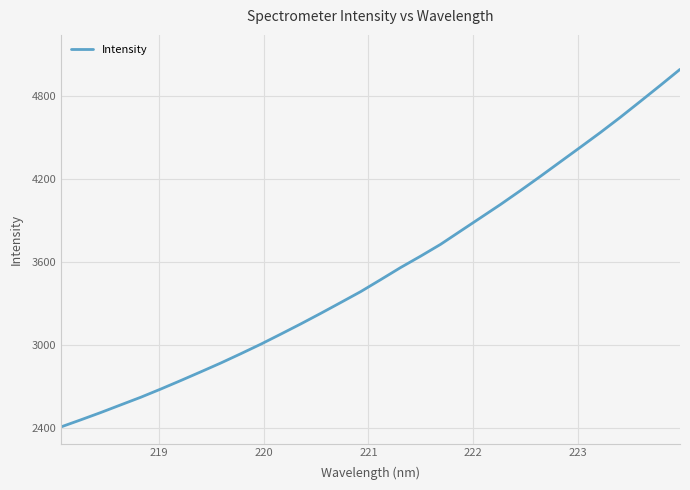

What is the smallest value displayed?

2405.3